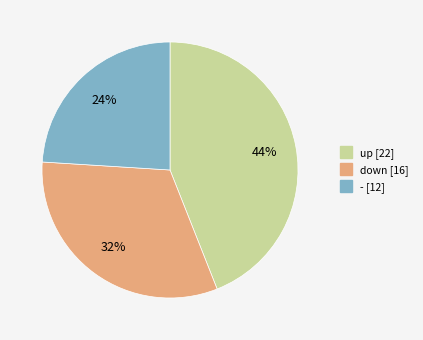

The down slice represents 20% of the pie. True or false?

False